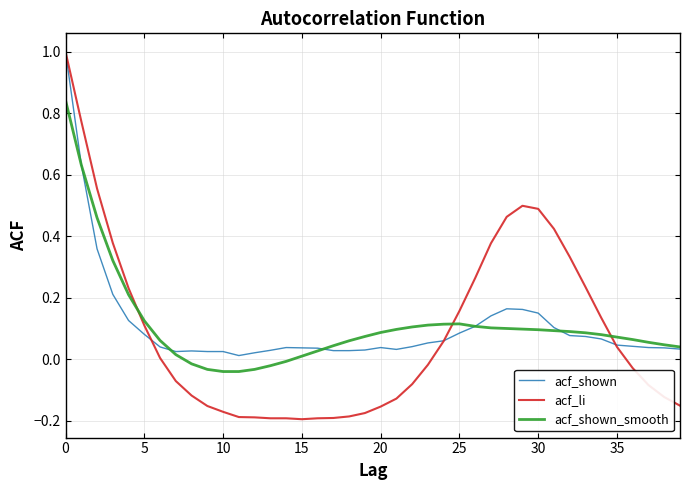

Which series has the largest range (max minus min)?

acf_li